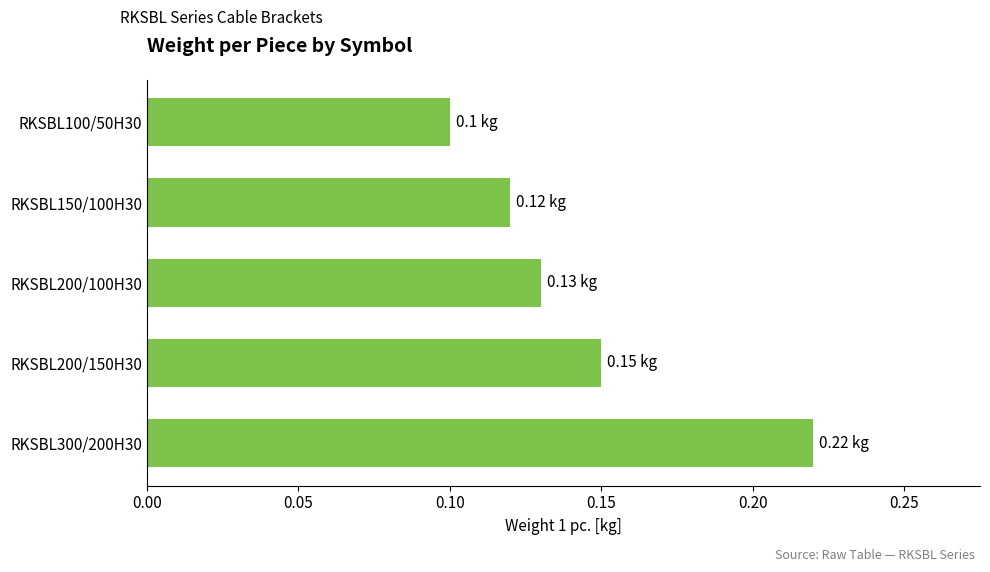

What is the sum of all values?

0.7